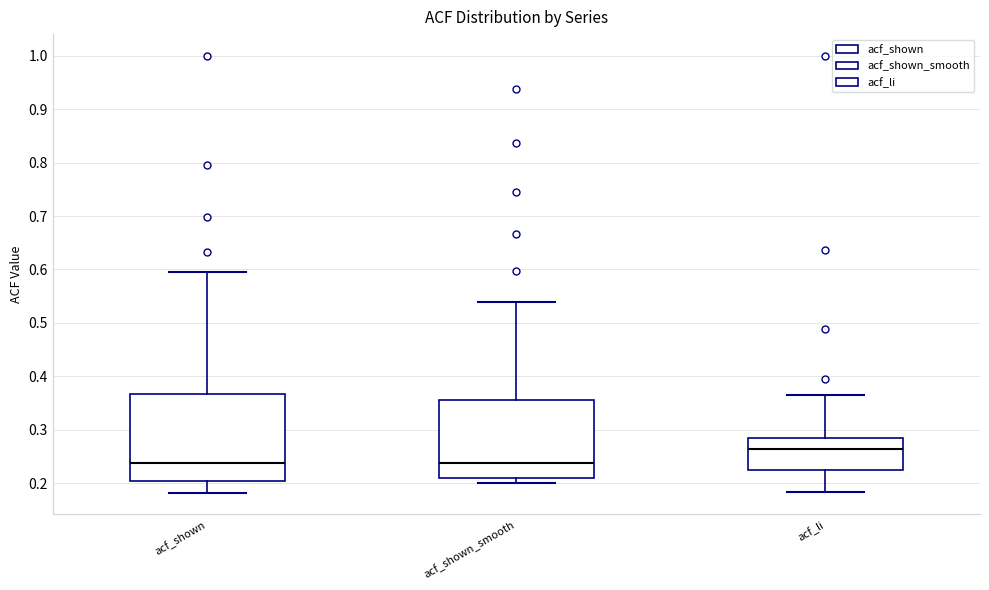

Which box is the tallest, from its lower edge to its upper edge?

acf_shown